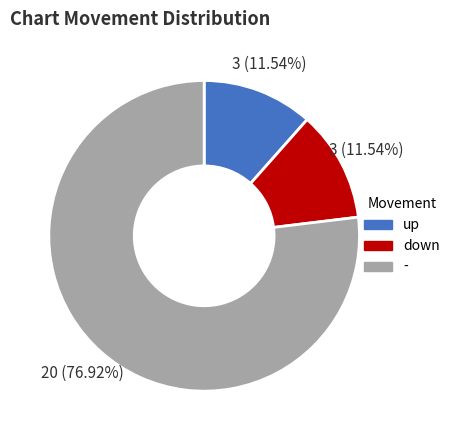

To the nearest percent, what percentage of the pie is up?

12%